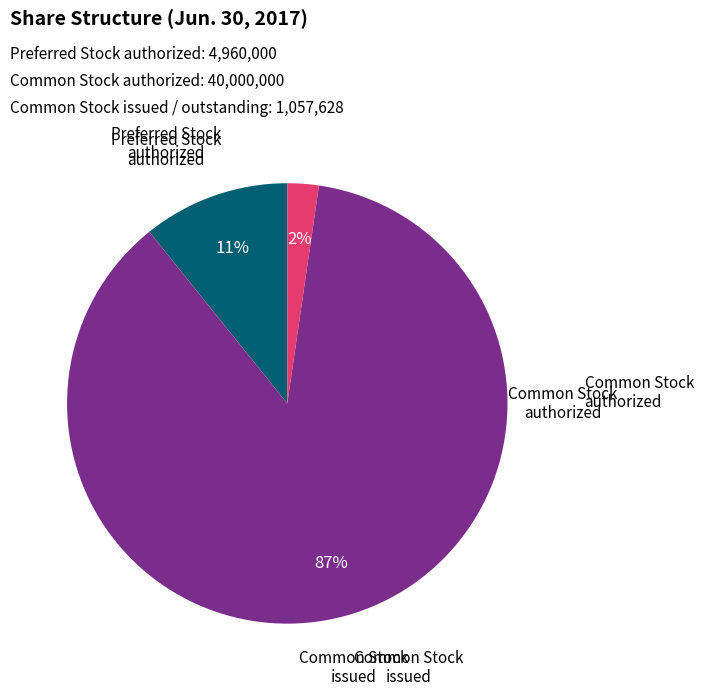

To the nearest percent, what is the difference between the largest and smallest slice percentages?

85%